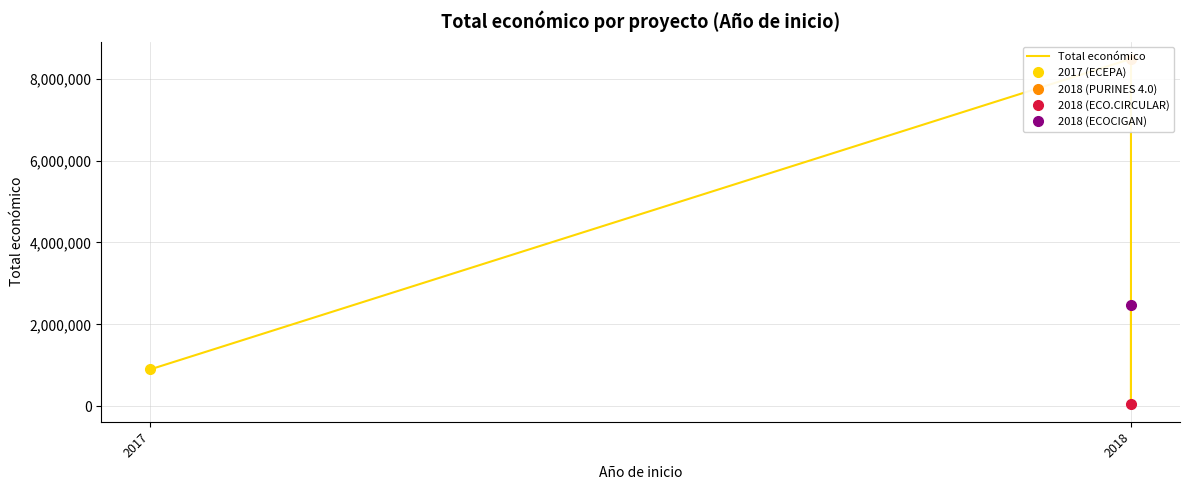

The chart shows a value of 42845 at 2018. True or false?

True